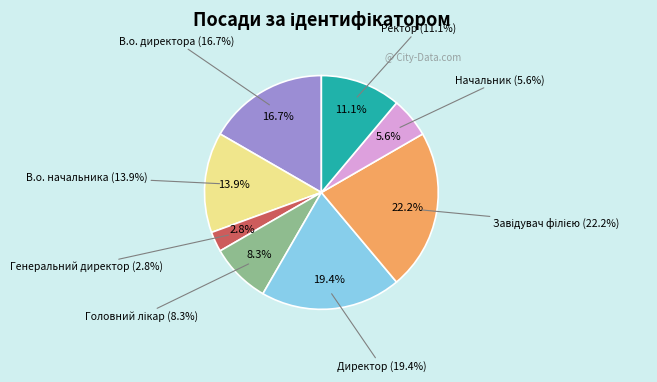

Is there a majority slice in this chart?

No